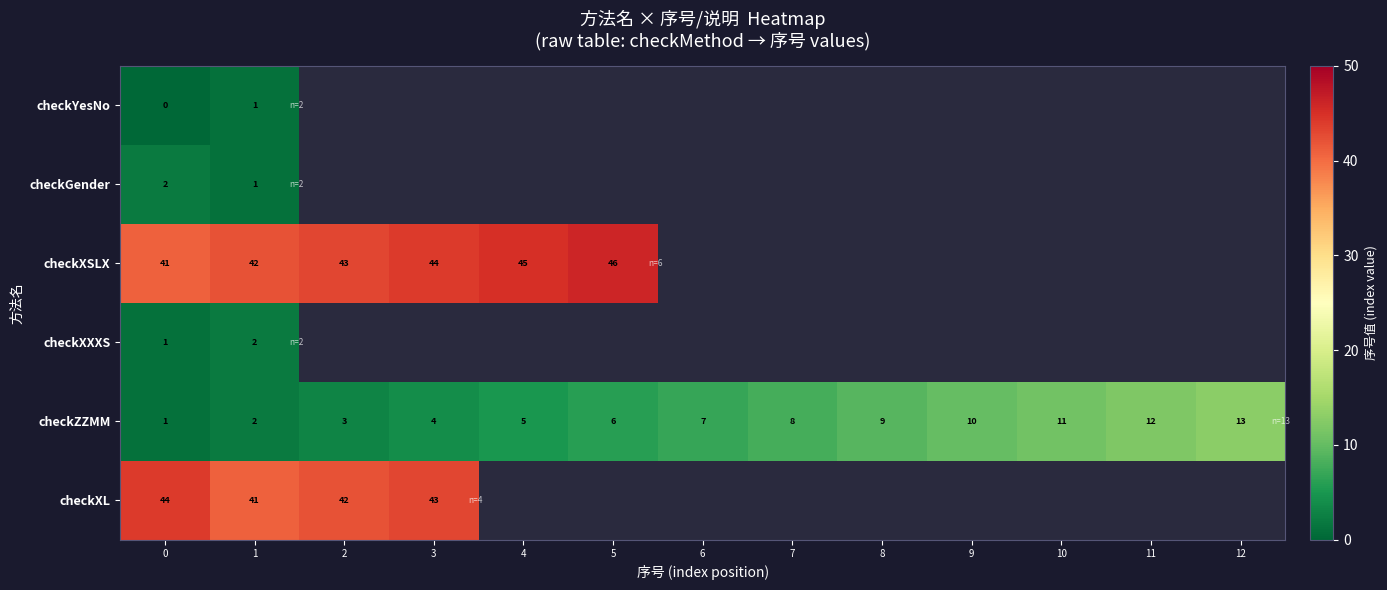

Is it true that checkXL equals 25 at 2?

False